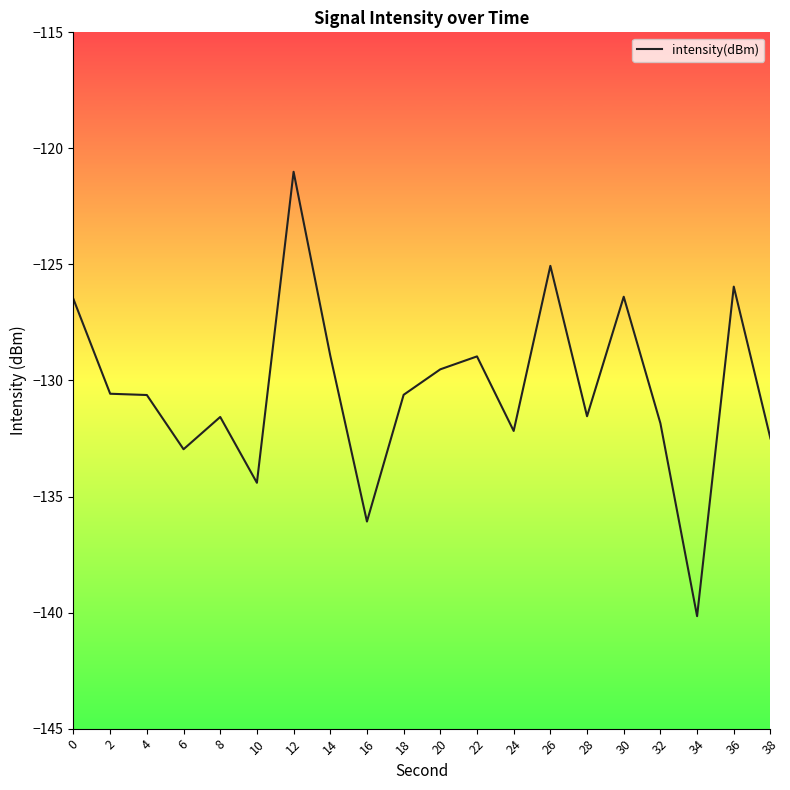

Read the value at 12.

-121.0